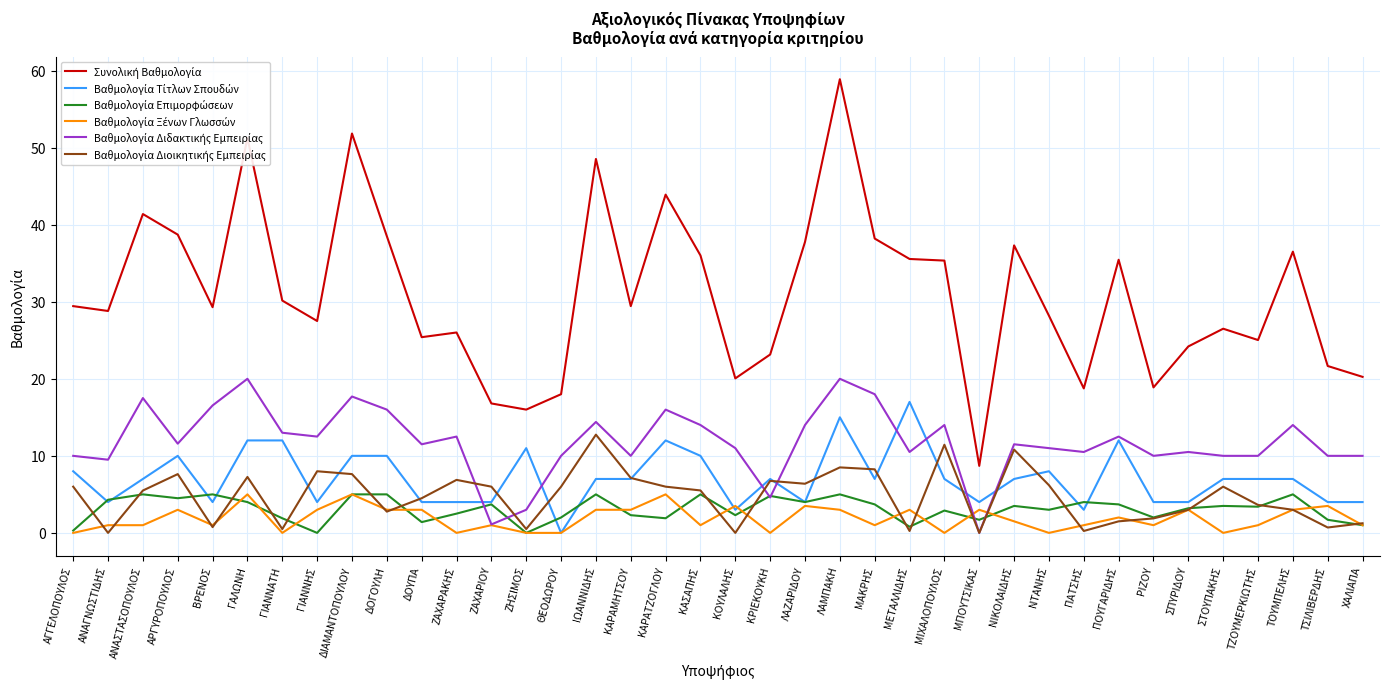

At which category is the sum across all series the highest?

ΛΑΜΠΑΚΗ